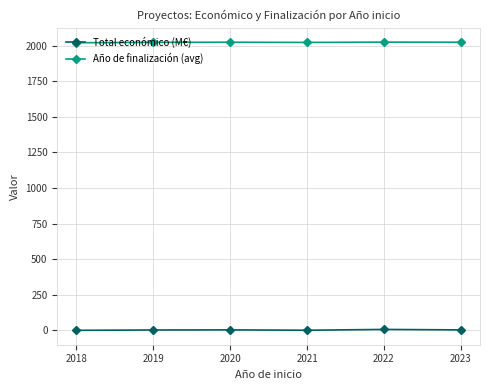

What is the average value of the Año de finalización (avg) series?

2023.8